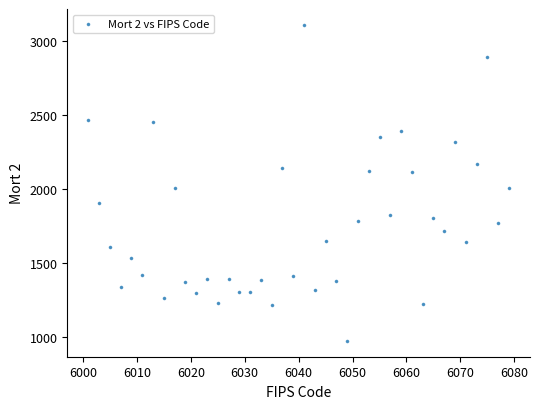

What is the range of X values (max minus min)?

78